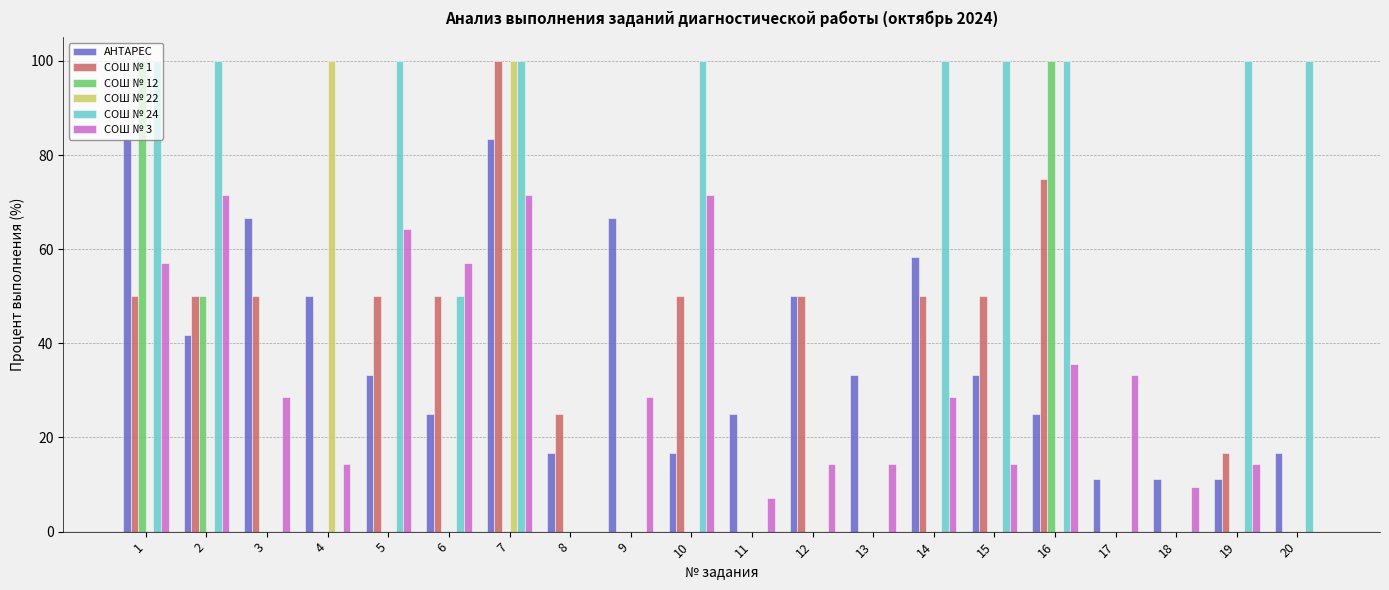

Are the bars grouped side by side (vs. stacked)?

Yes